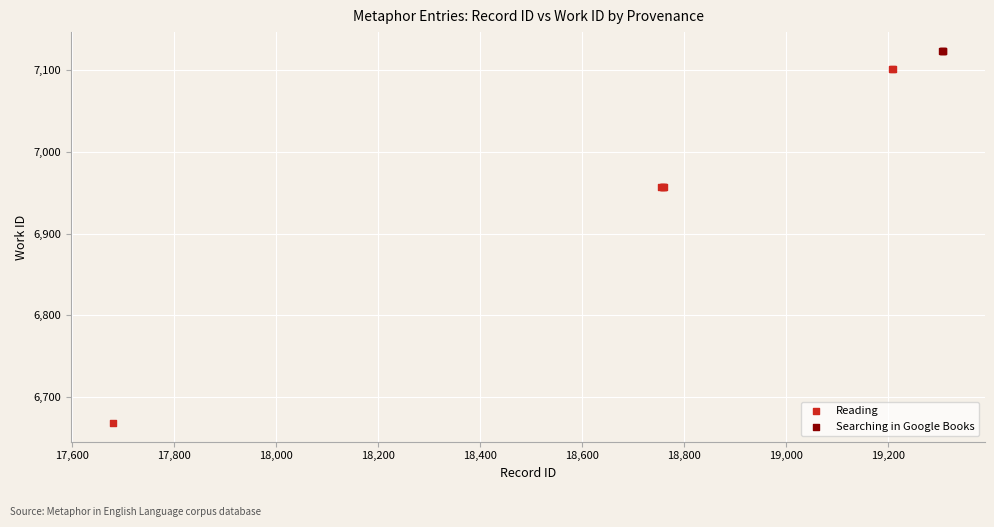

Which series contains the highest Y value?

Searching in Google Books